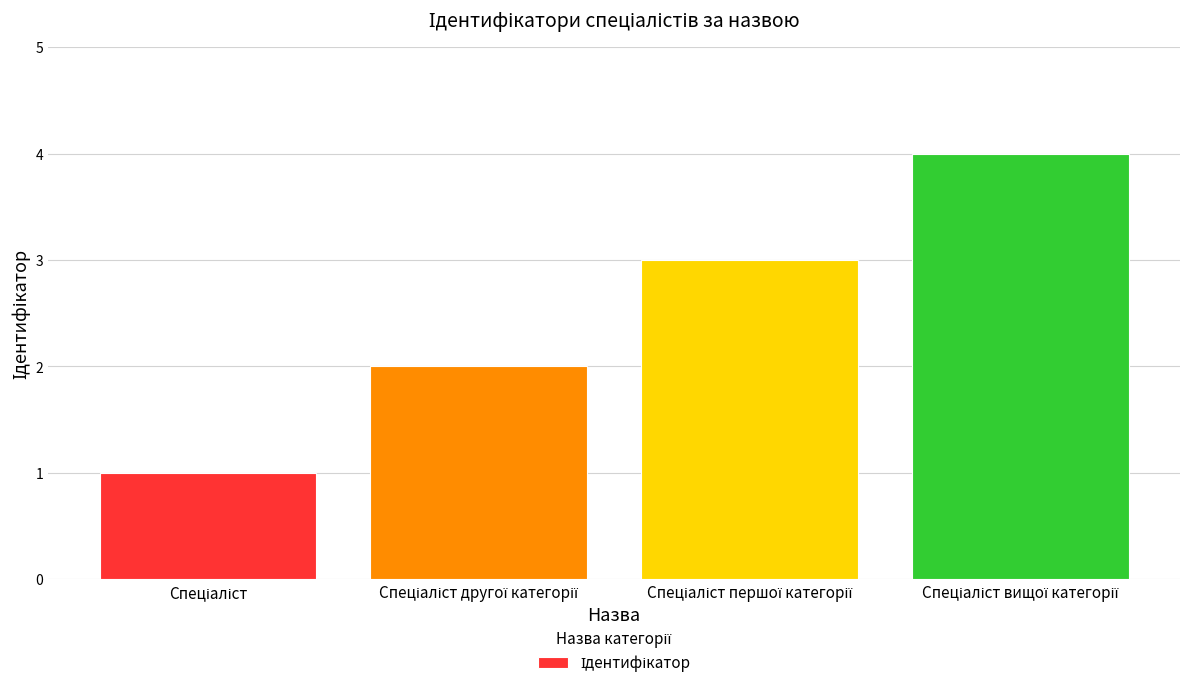

Are the bars horizontal?

No